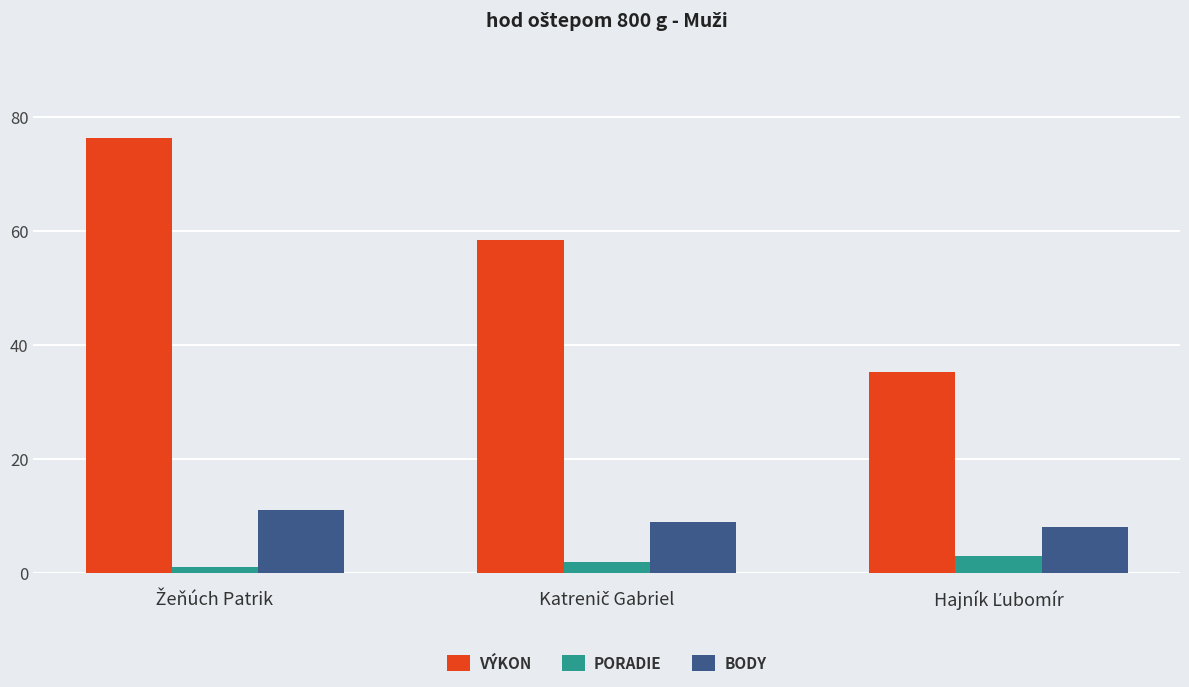

What is the greatest value displayed?

76.2